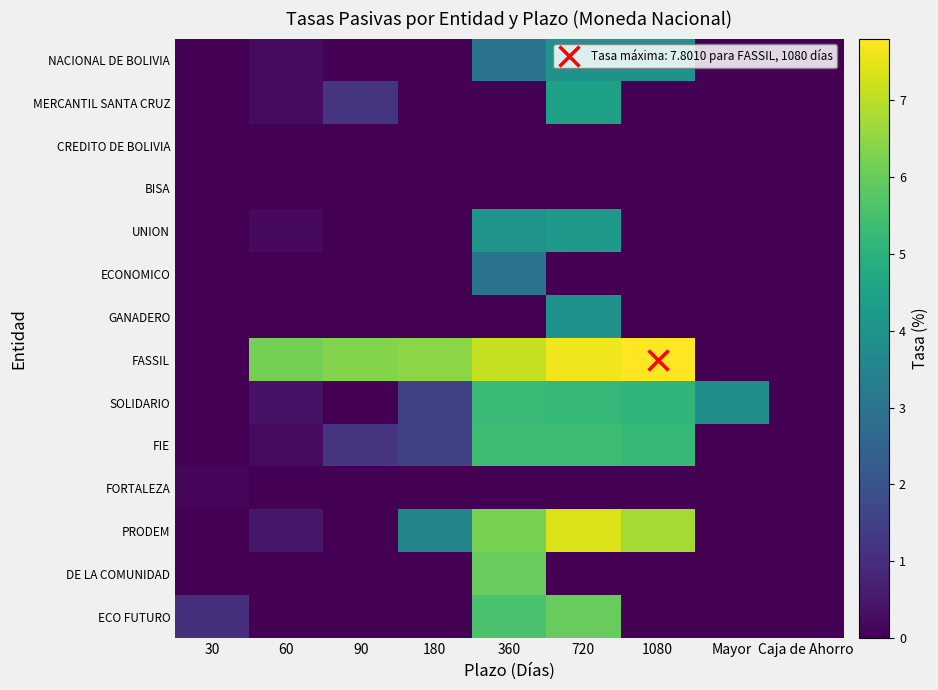

Which series changed the most between 720 and Mayor?

FASSIL